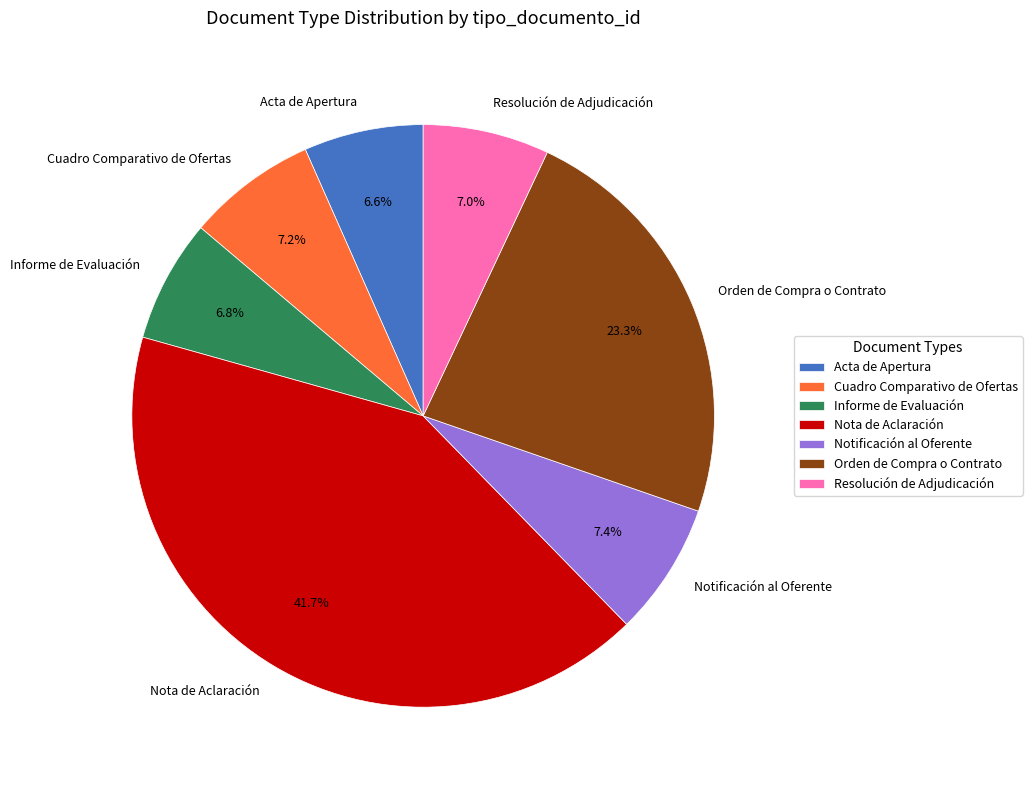

Is it true that Nota de Aclaración is 42% of the pie?

True